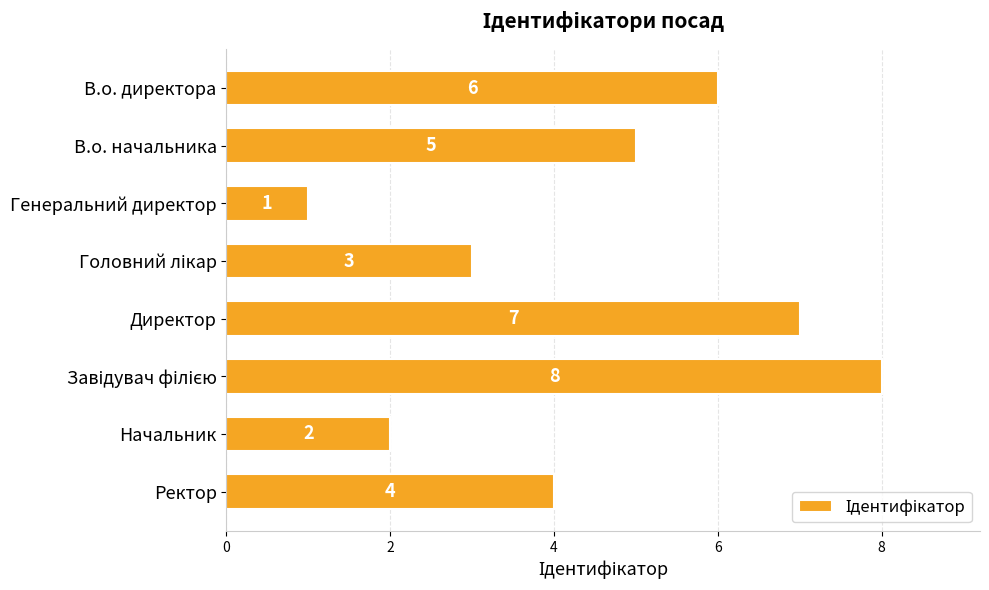

The chart shows a value of 1 at Генеральний директор. True or false?

True